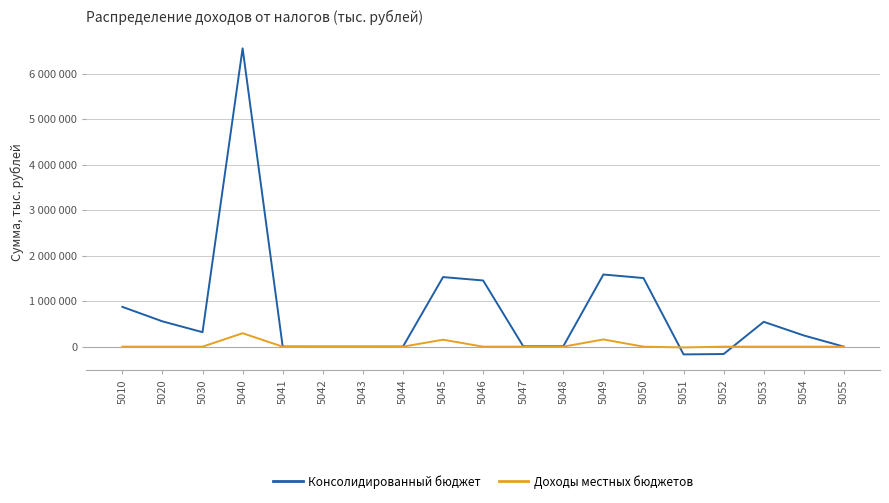

Reading right to left, extract all data points from this chart.

Консолидированный бюджет: 0	245992	545941	-161806	-170153	1507514	1585275	8393	8826	1453952	1528950	622	69	0	1159	6554734	318096	556164	874260
Доходы местных бюджетов: 0	0	0	0	-17015	0	158527	0	883	0	152895	0	0	0	0	295290	0	0	0